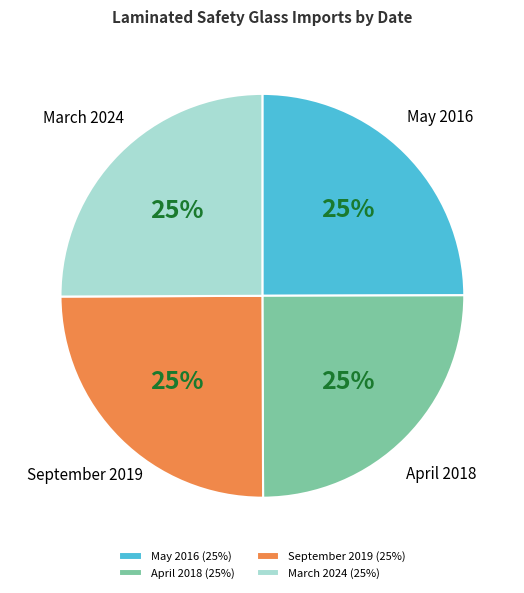

True or false: March 2024 accounts for 25% of the total.

True